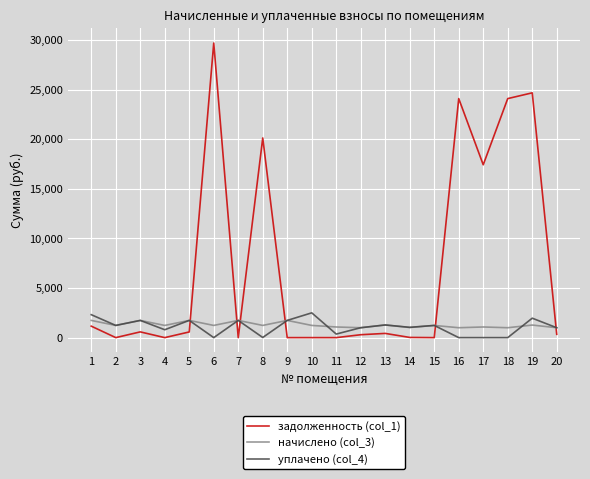

Count the number of data series in this chart.

3